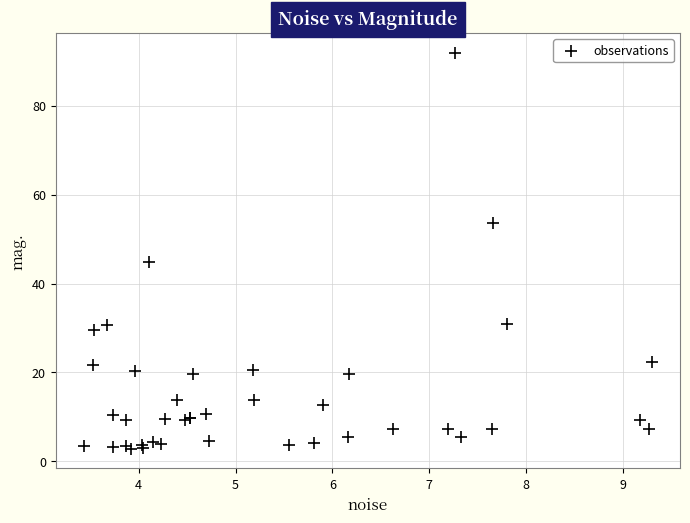

What Y value in the scatter plot is closest to 47?

44.8